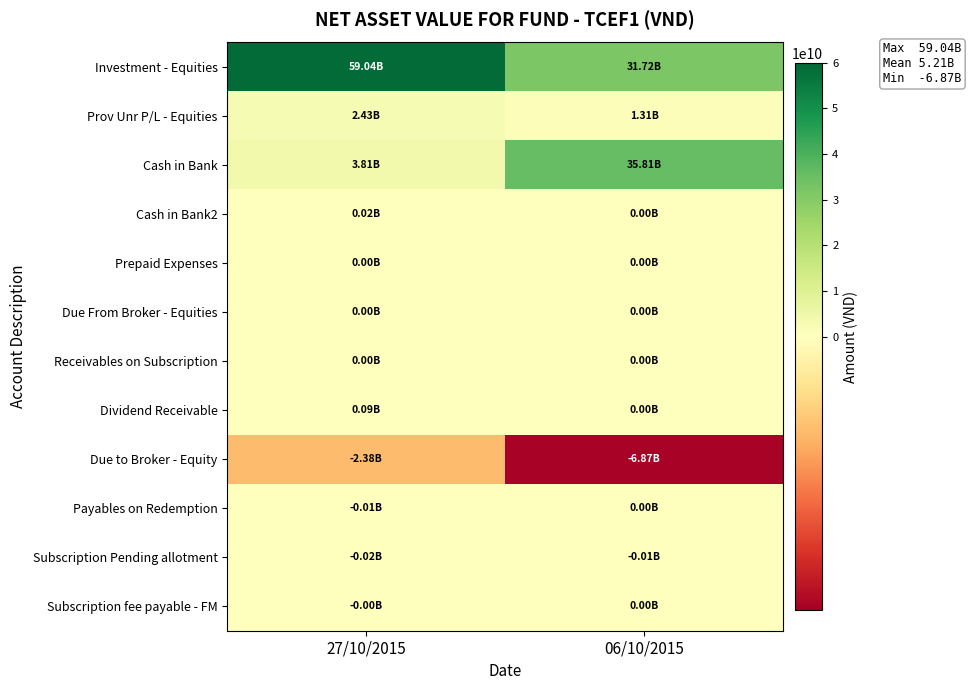

What is the smallest value displayed?

-6872740284